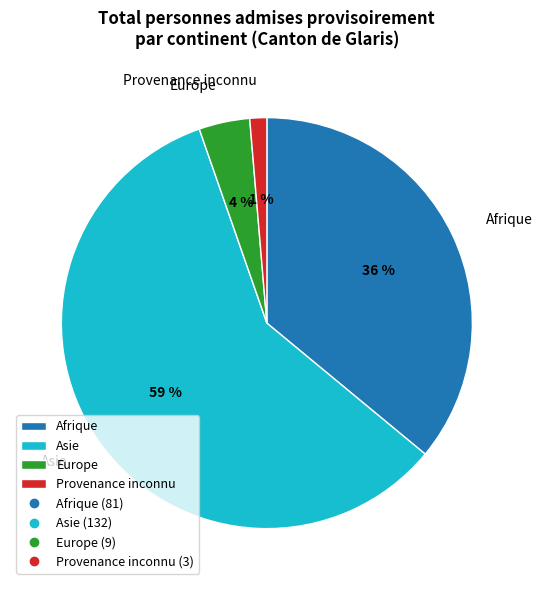

What percentage is the Afrique slice, to the nearest percent?

36%